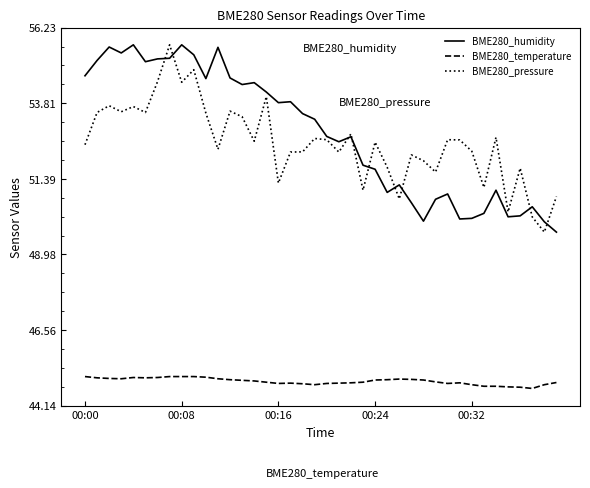

What is the smallest value displayed?

44.7